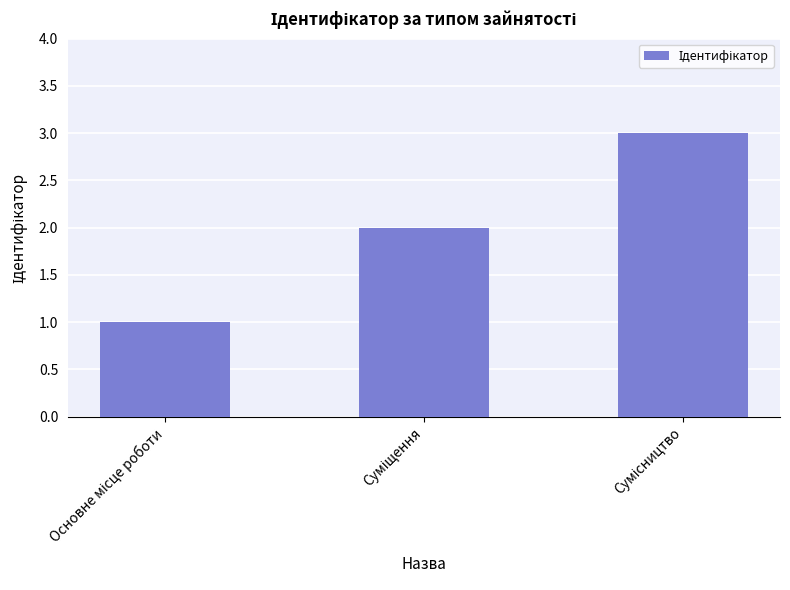

What is the sum of all values?

6